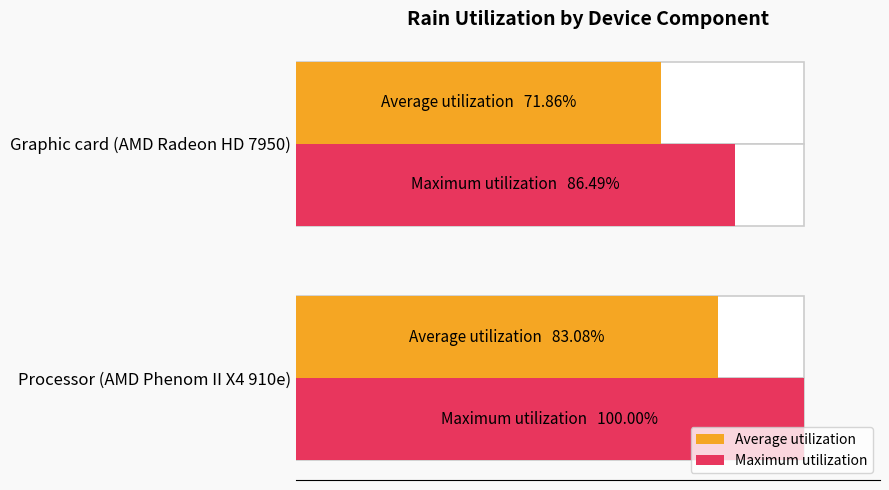

What is the spread (max minus min) of values at Processor (AMD Phenom II X4 910e)?

16.9